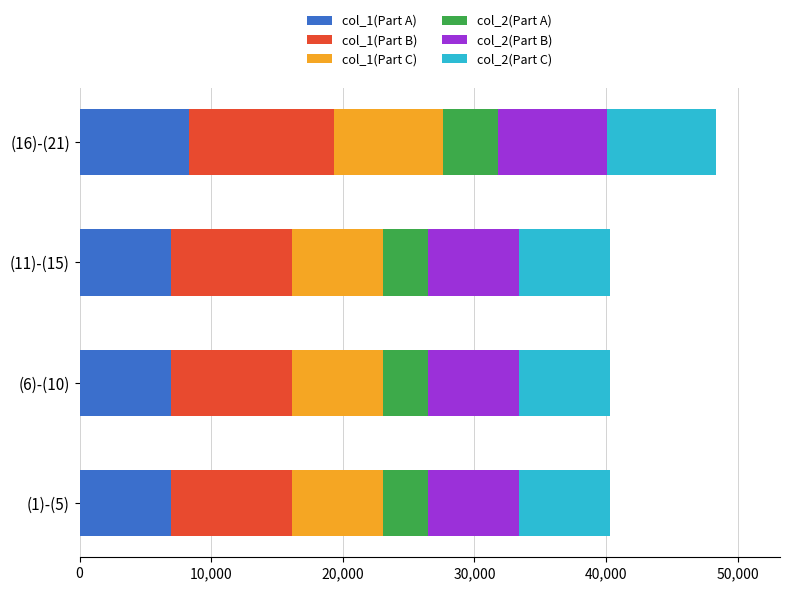

What is the maximum value for col_1(Part A)?

8294.4